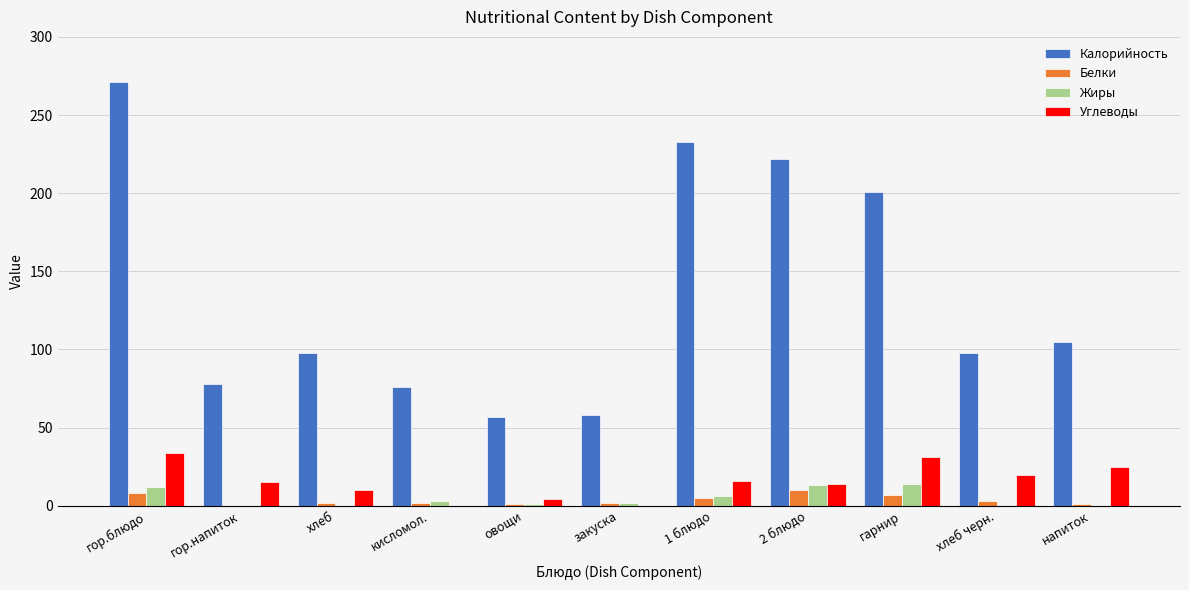

What are all the series names shown in the legend?

Калорийность, Белки, Жиры, Углеводы